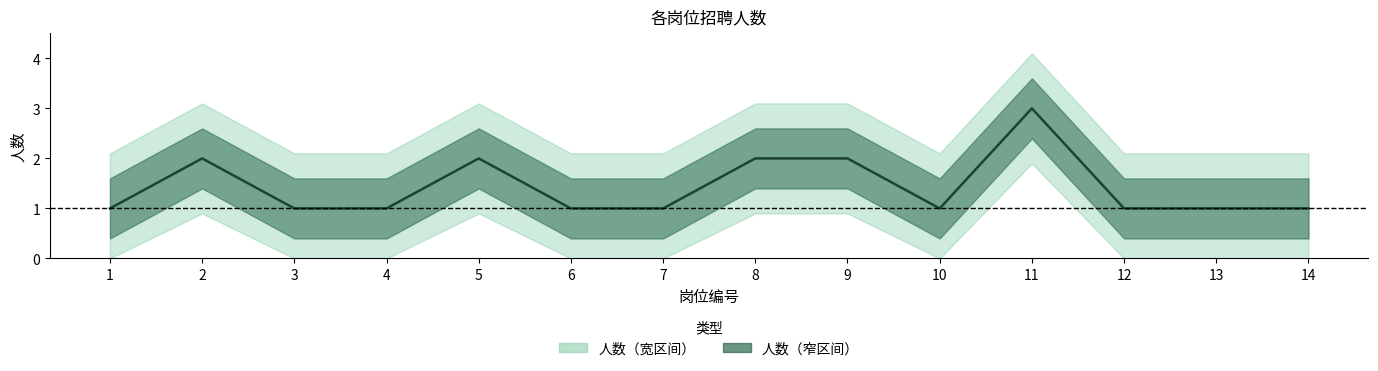

What is the value of the 9th point from the left?

2